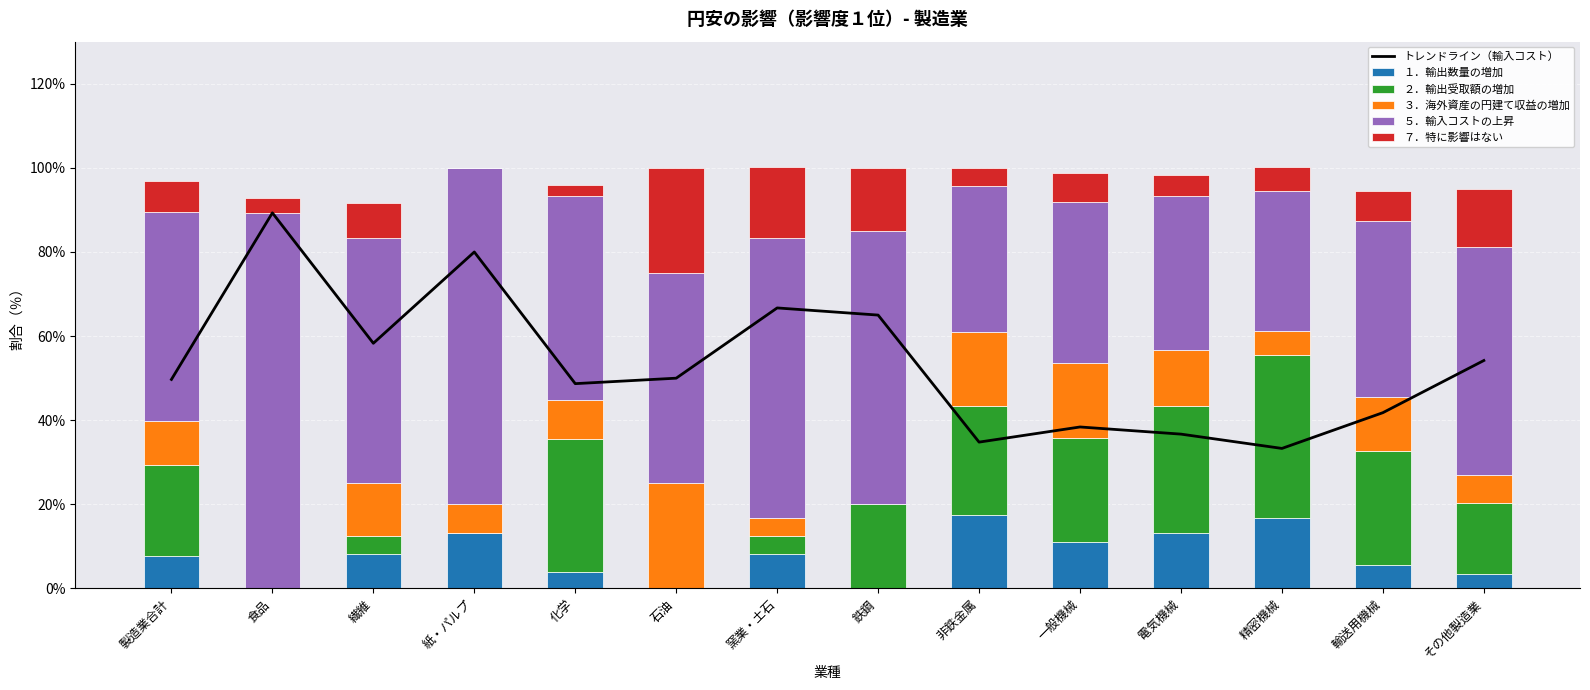

Where does the ７．特に影響はない series first go above 7?

製造業合計